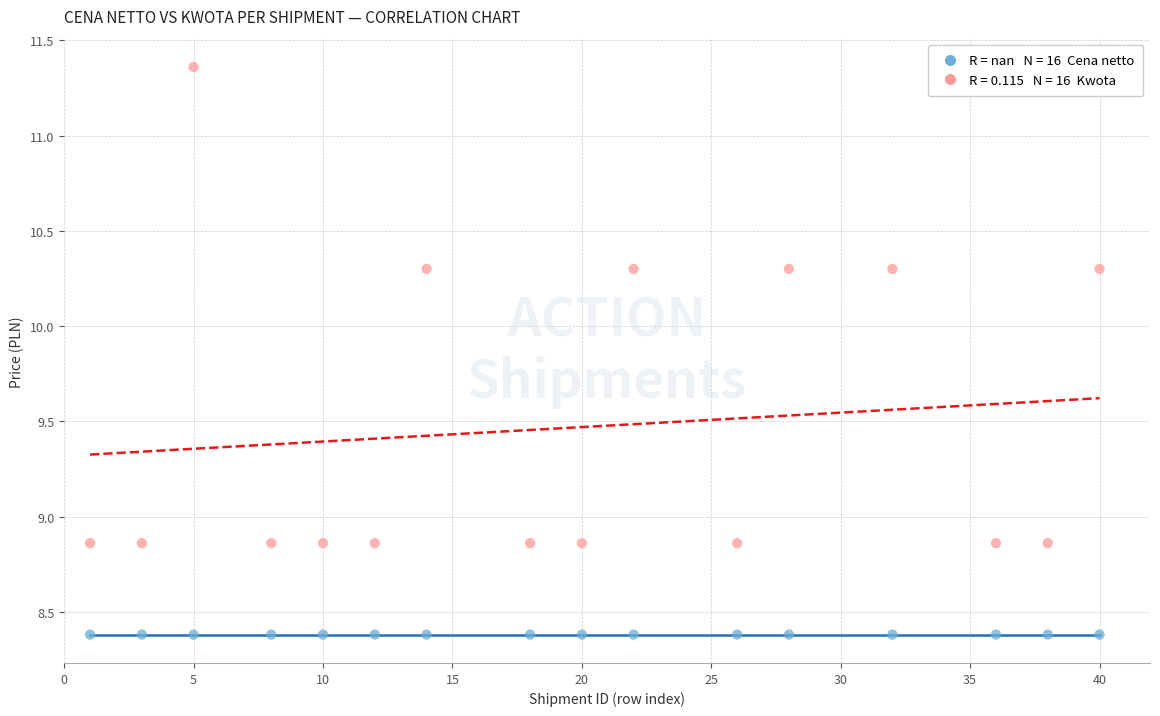

How many data points are displayed?

32